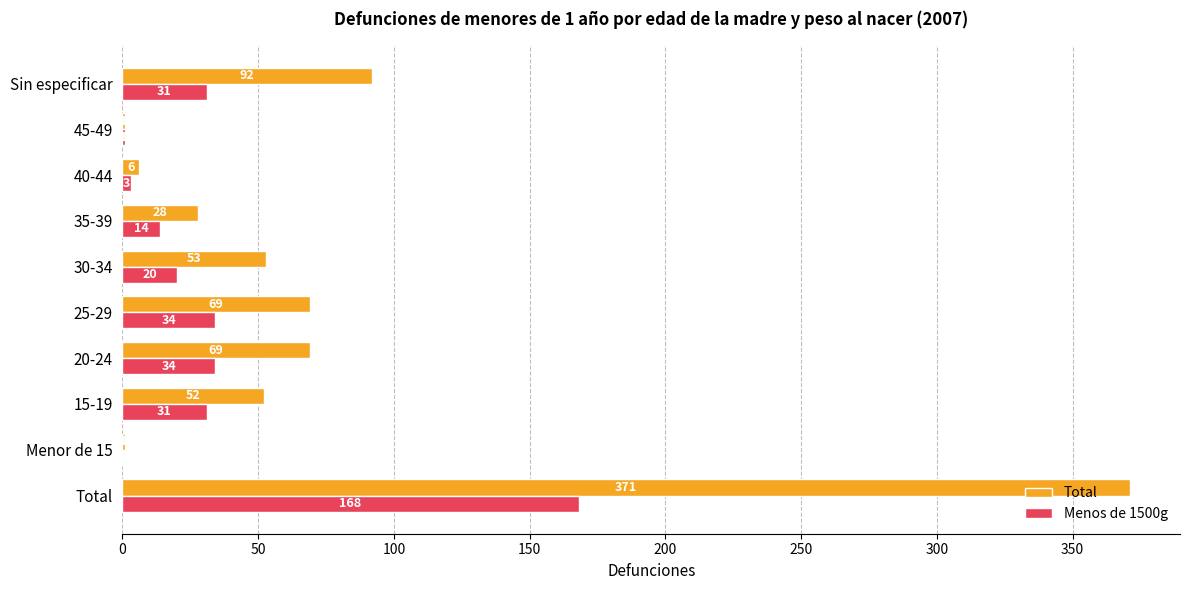

At which category is the sum across all series the highest?

Total